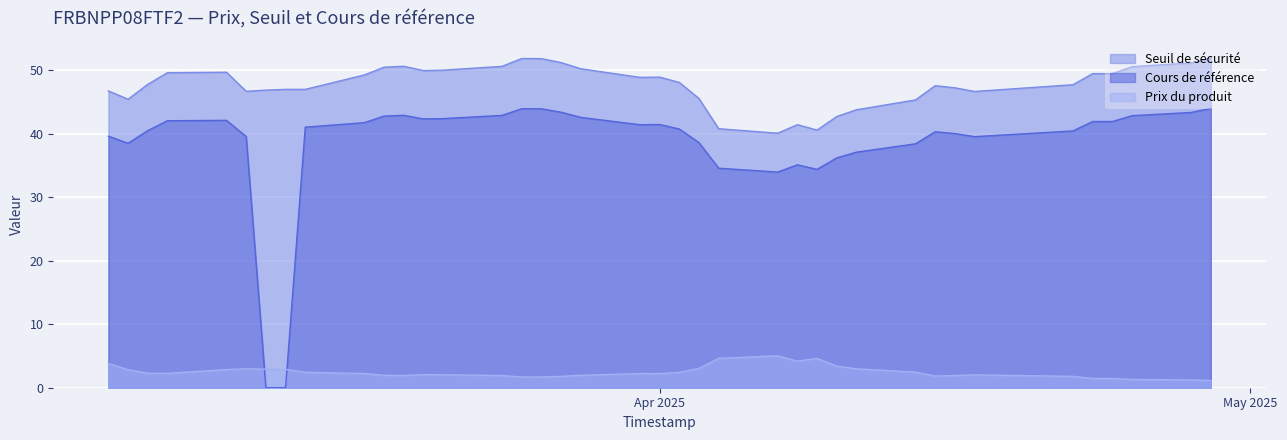

How many lines are shown in the chart?

3